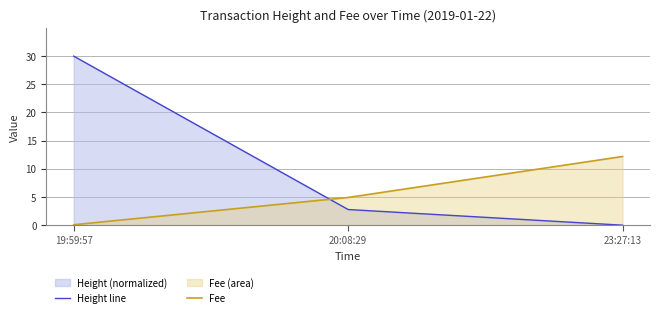

What is the label of the 2nd point from the right?

20:08:29